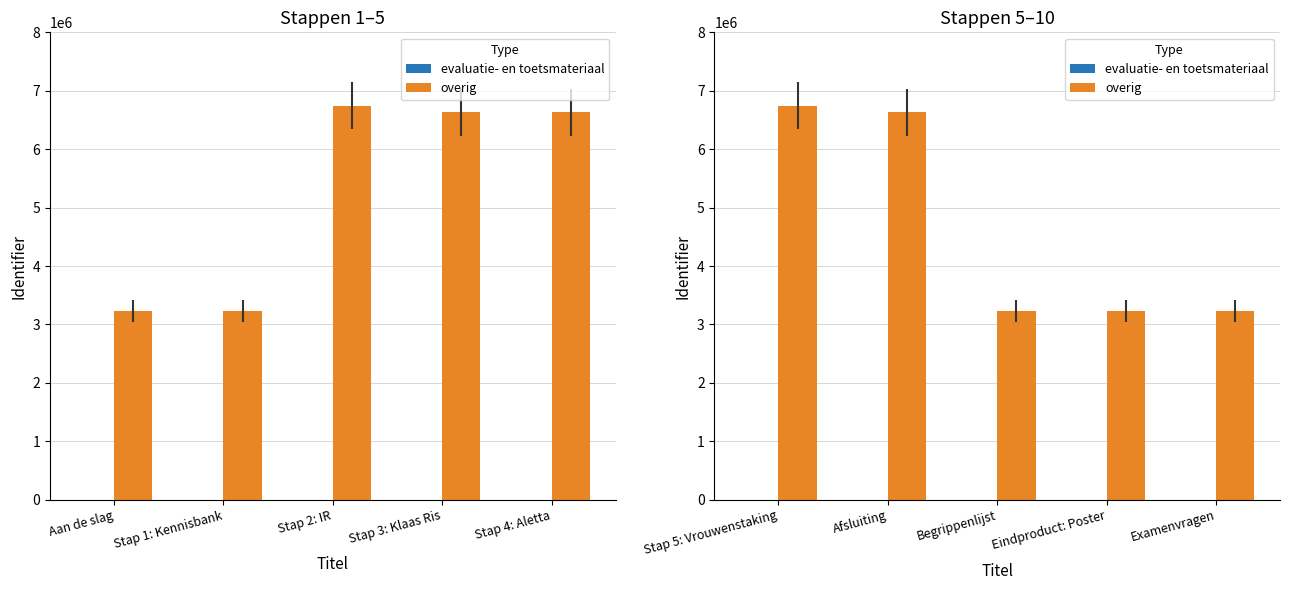

Are the bars grouped side by side (vs. stacked)?

Yes